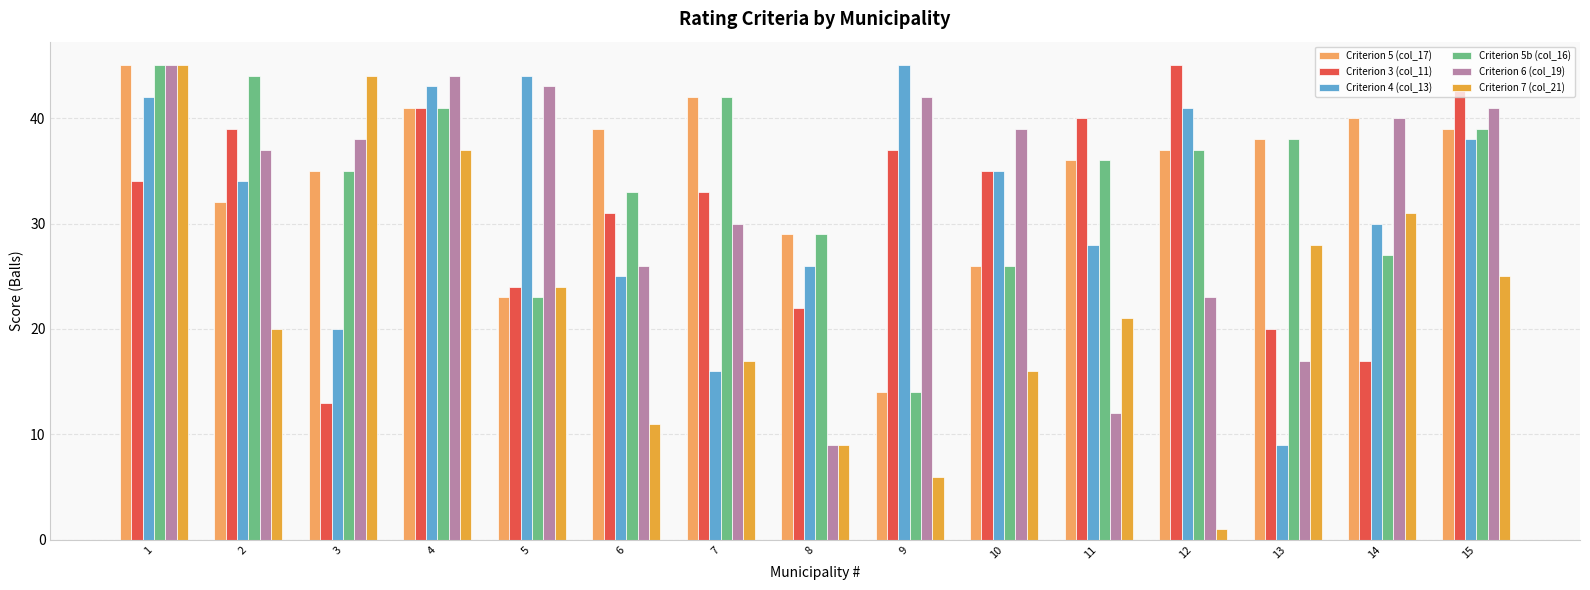

Is it true that Criterion 4 (col_13) equals 45 at 9?

True